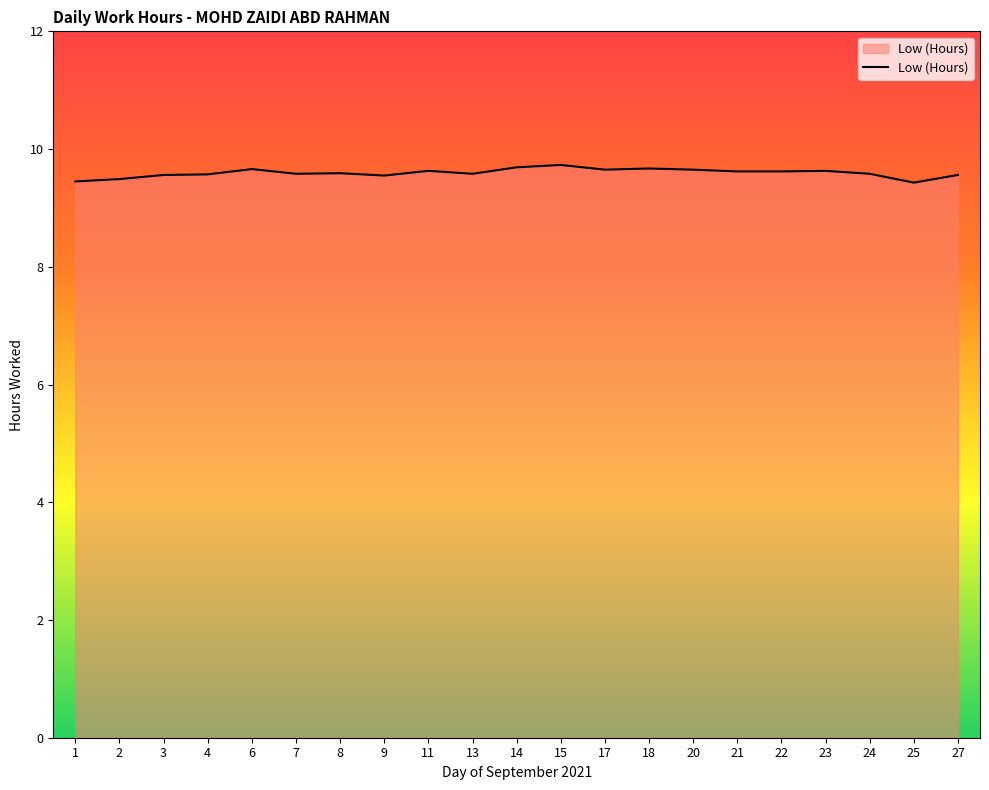

Between 1 and 3, which is larger?

3